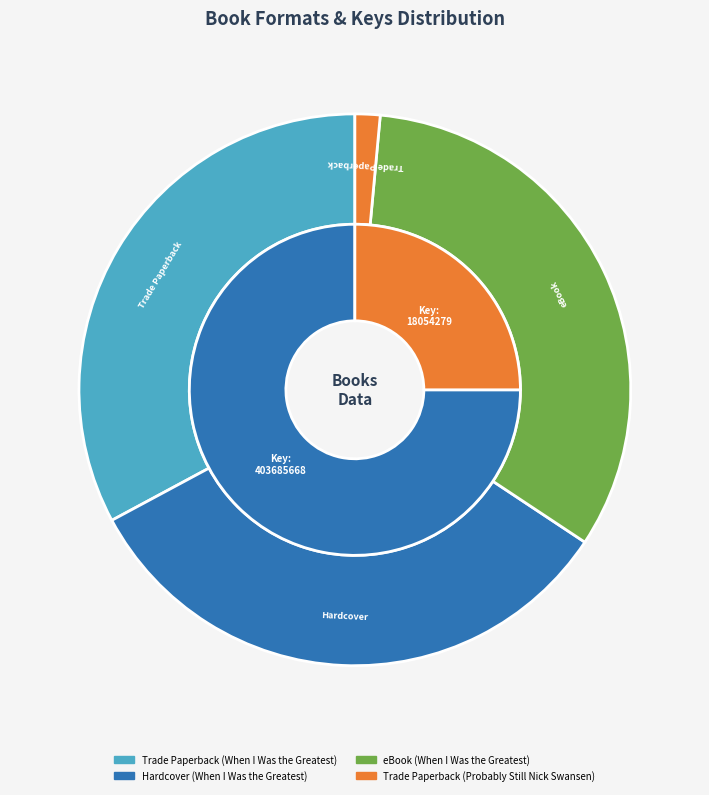

To the nearest percent, what is the combined percentage of Trade Paperback (When I Was the Greatest) and Hardcover (When I Was the Greatest)?

66%